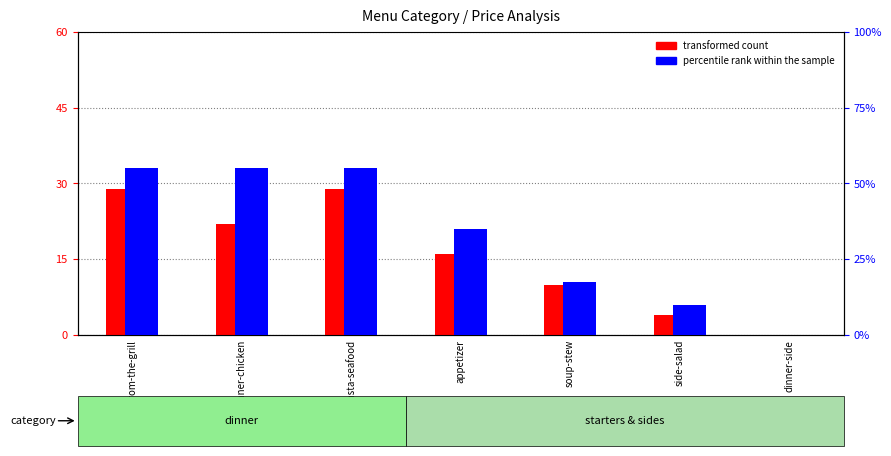

Rank the categories by transformed count value from lowest to highest.

dinner-side, side-salad, soup-stew, appetizer, dinner-chicken, dinner-from-the-grill, dinner-pasta-seafood